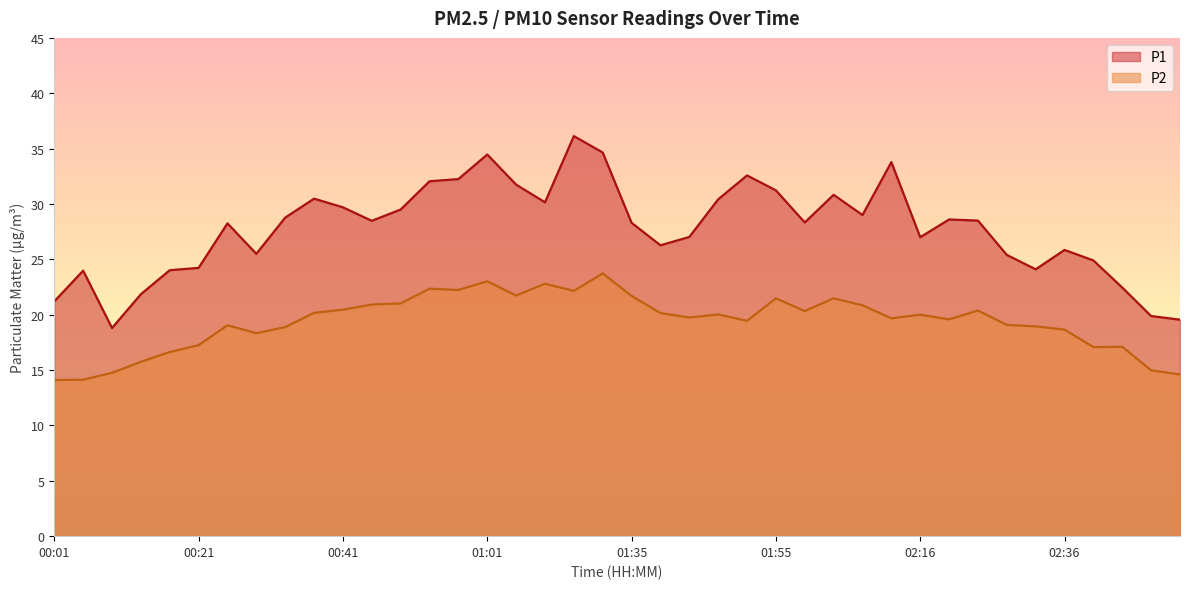

True or false: P1 and P2 intersect in this chart.

False